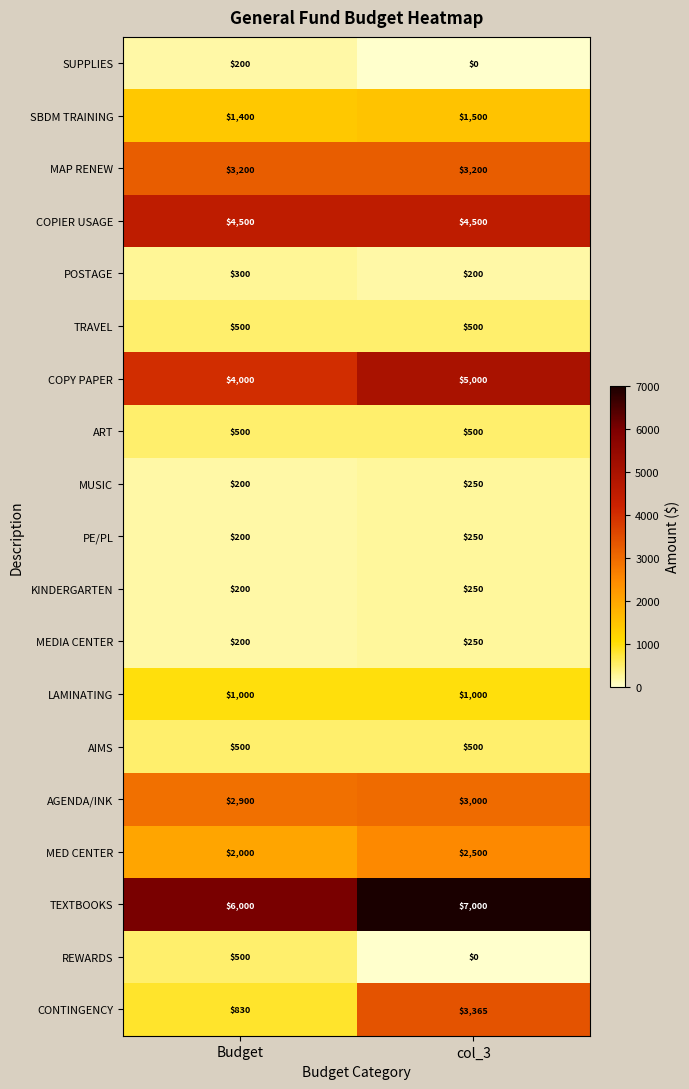

At which category is the sum across all series the highest?

col_3